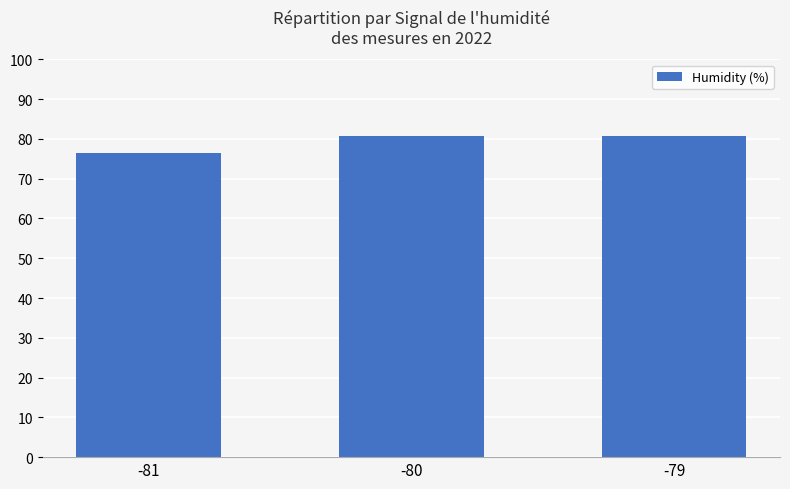

What is the sum of the values at -80 and -79?

161.6